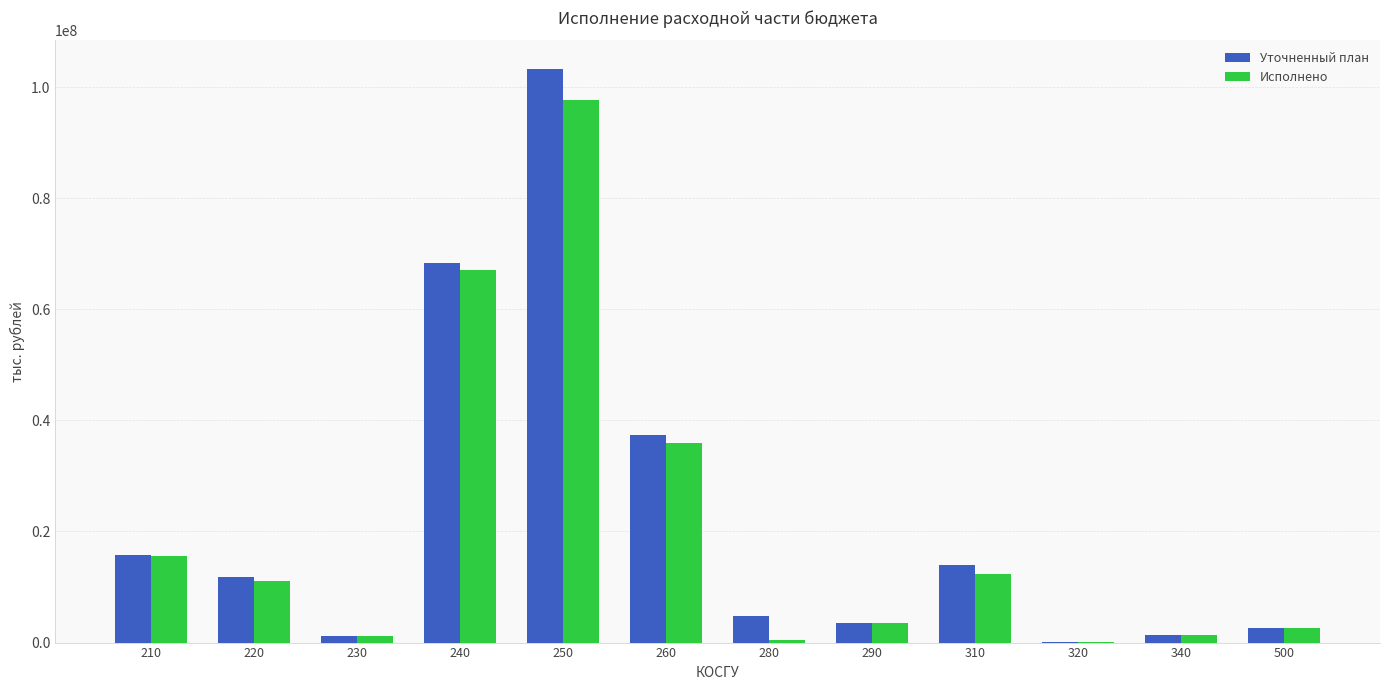

How many values in the Исполнено series exceed 11170215?

6